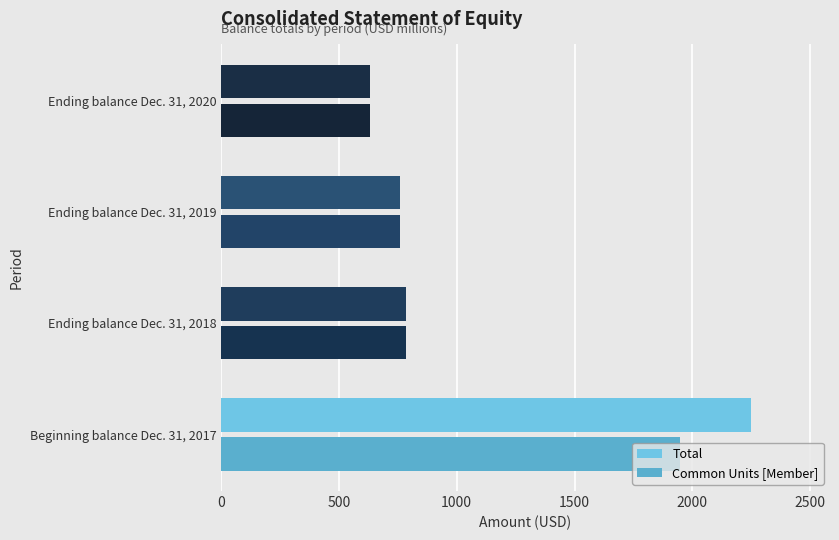

Which category has the lowest value across all series?

Ending balance Dec. 31, 2020